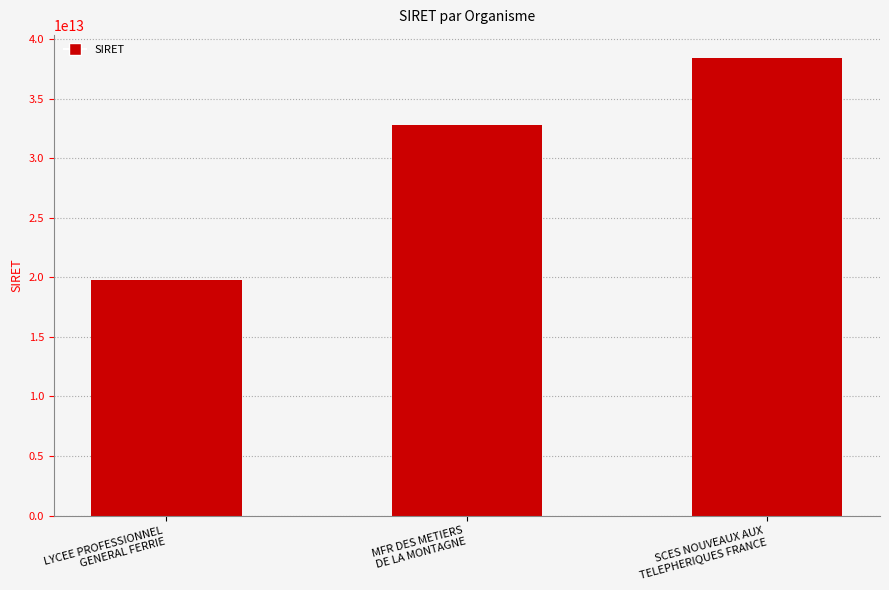

Count the number of data series in this chart.

1